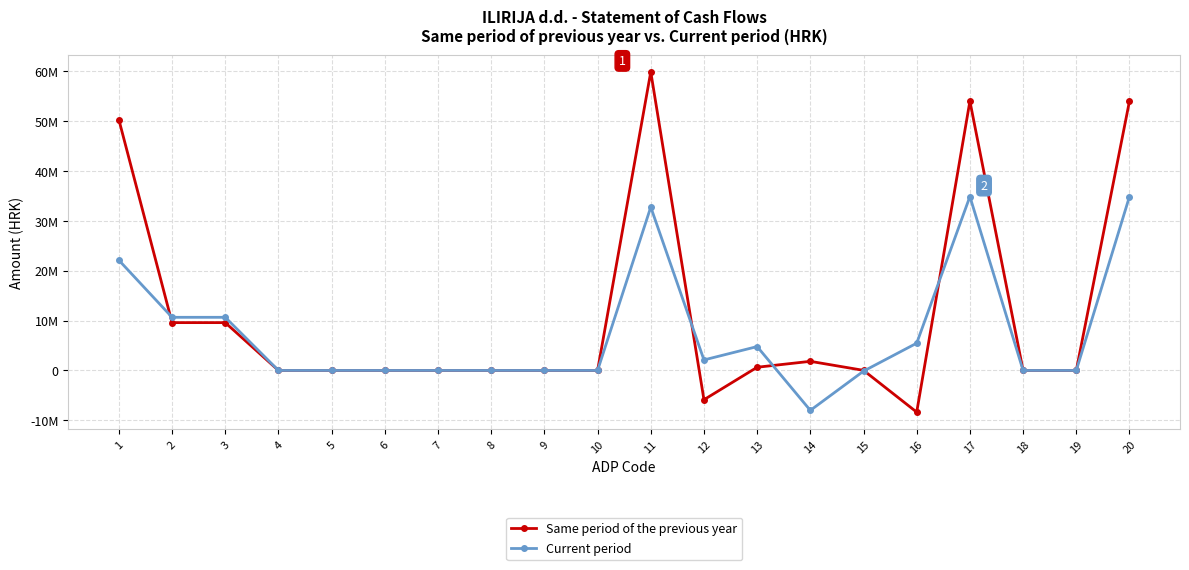

Where is Current period nearest to the value 13441127?

2